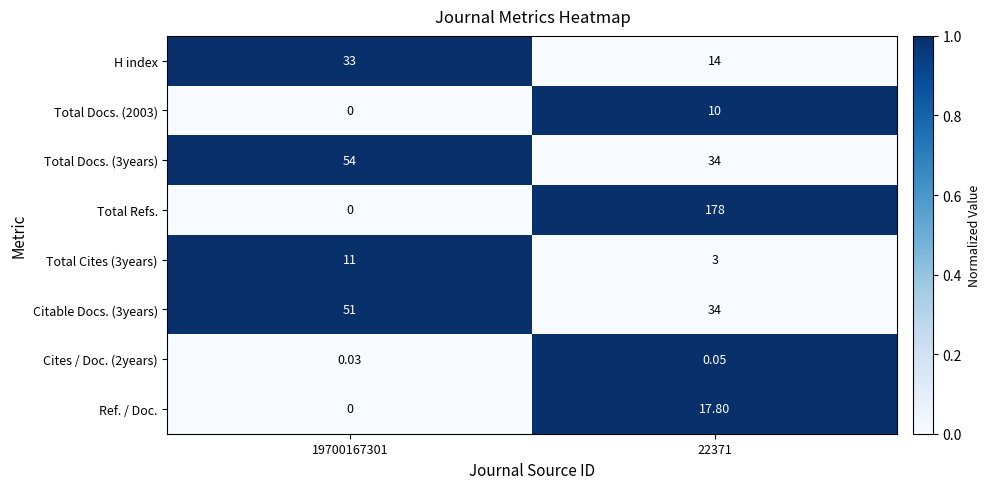

Is the value of Total Docs. (3years) at 19700167301 greater than the value of Cites / Doc. (2years) at 22371?

Yes